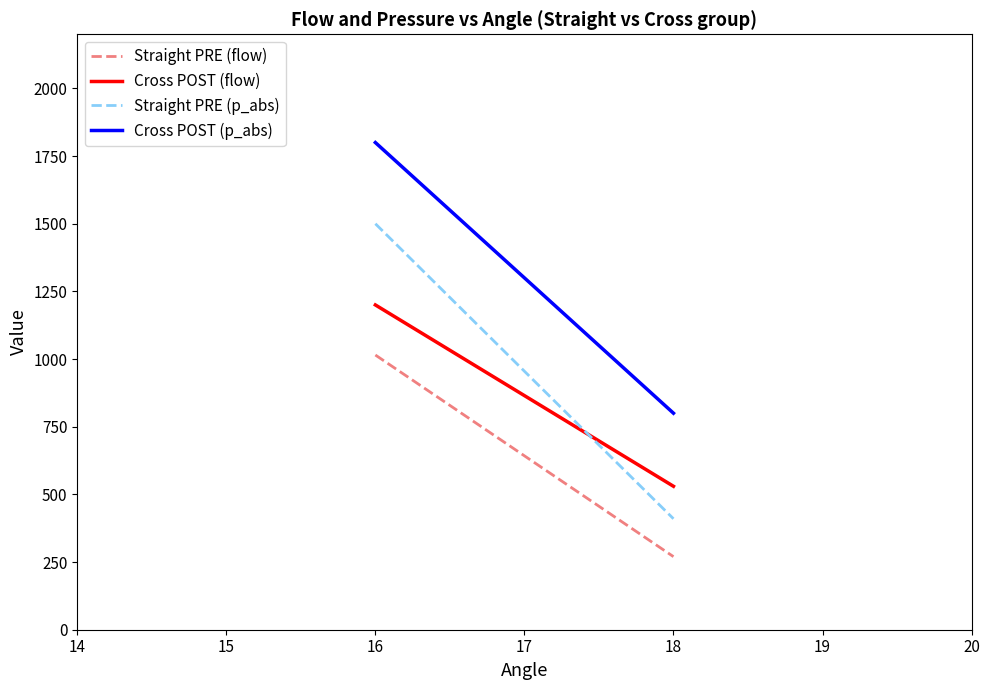

Reading left to right, list all the values displayed in this chart.

Straight PRE (flow): 1015	270
Cross POST (flow): 1200	530
Straight PRE (p_abs): 1500	410
Cross POST (p_abs): 1800	800